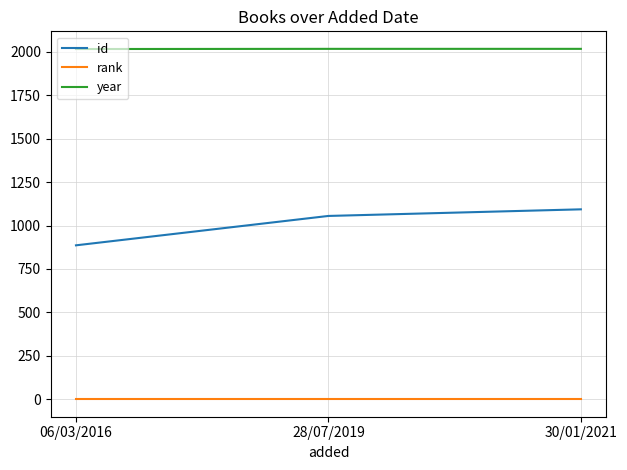

Rank the series at 06/03/2016 from lowest to highest value.

rank, id, year